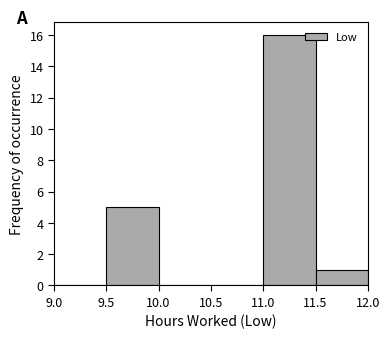

How tall is the bar that spans 9.5 to 10.0 on the x-axis? The values are not printed on the chart, so give them approximately, as read against the axis.

5